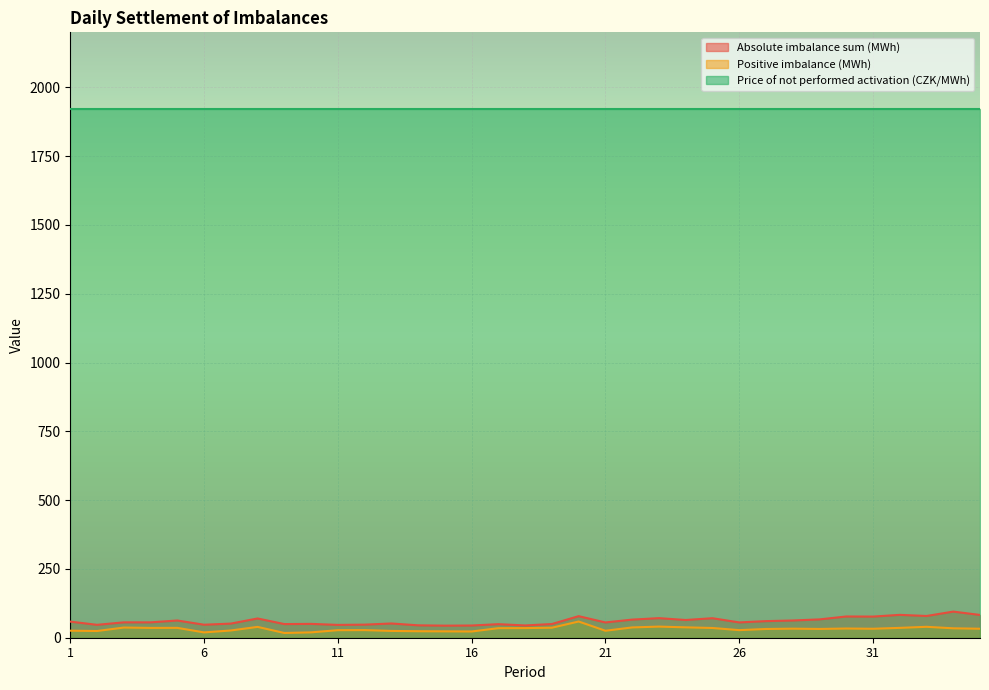

Where is Positive imbalance (MWh) nearest to the value 38?

24